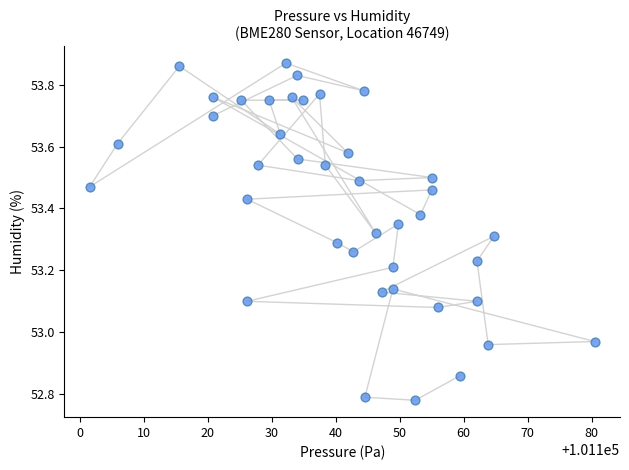

What is the range of Y values (max minus min)?

1.1